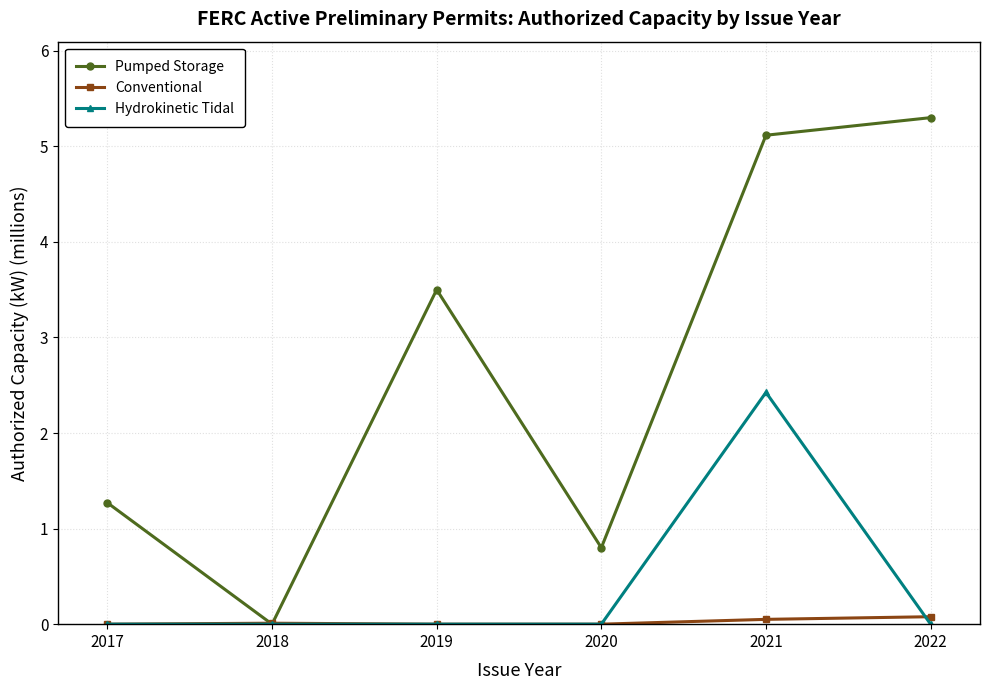

Which series has the largest range (max minus min)?

Pumped Storage